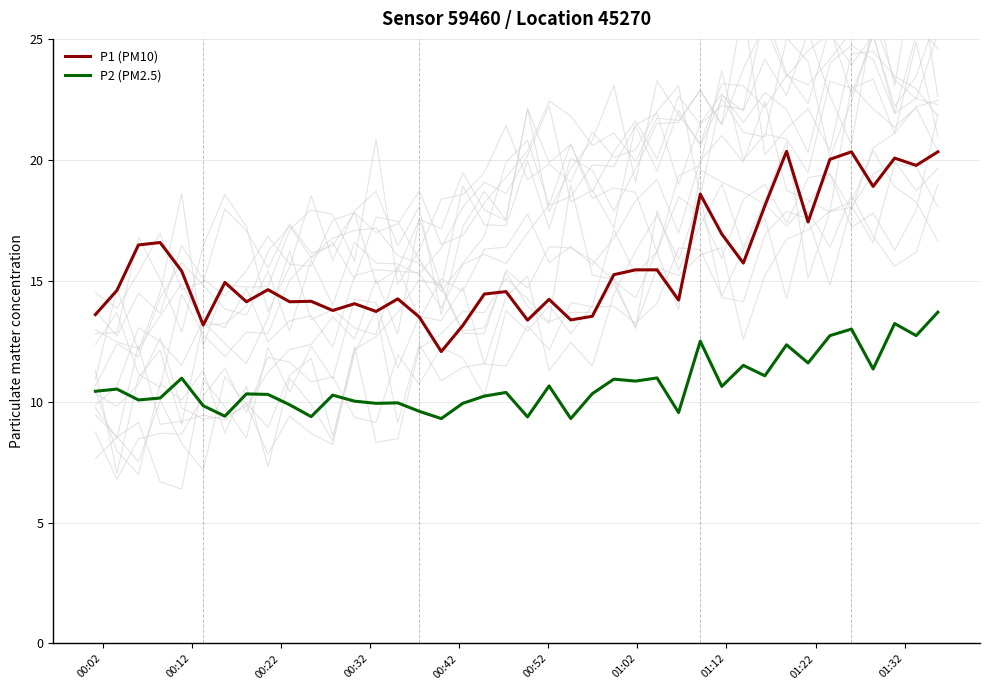

Reading left to right, what are all the values shown in this chart?

P1 (PM10): 13.6	14.6	16.5	16.6	15.4	13.2	14.9	14.1	14.6	14.1	14.2	13.8	14.1	13.7	14.2	13.5	12.1	13.2	14.4	14.6	13.4	14.2	13.4	13.5	15.2	15.4	15.4	14.2	18.6	16.9	15.7	18.1	20.4	17.4	20.0	20.3	18.9	20.1	19.8	20.3
P2 (PM2.5): 10.4	10.5	10.1	10.2	11.0	9.8	9.4	10.3	10.3	9.9	9.4	10.3	10.0	9.9	9.9	9.6	9.3	9.9	10.2	10.4	9.4	10.7	9.3	10.3	10.9	10.8	11.0	9.6	12.5	10.6	11.5	11.1	12.3	11.6	12.7	13.0	11.3	13.2	12.7	13.7